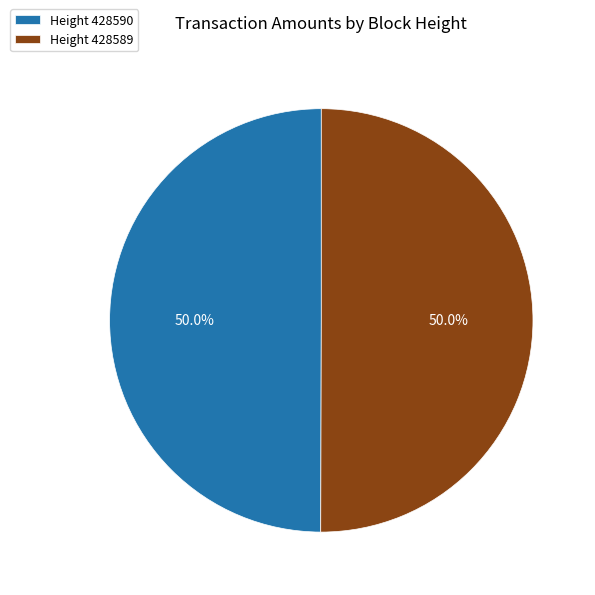

What portion of the pie excludes Height 428590?

50.0%